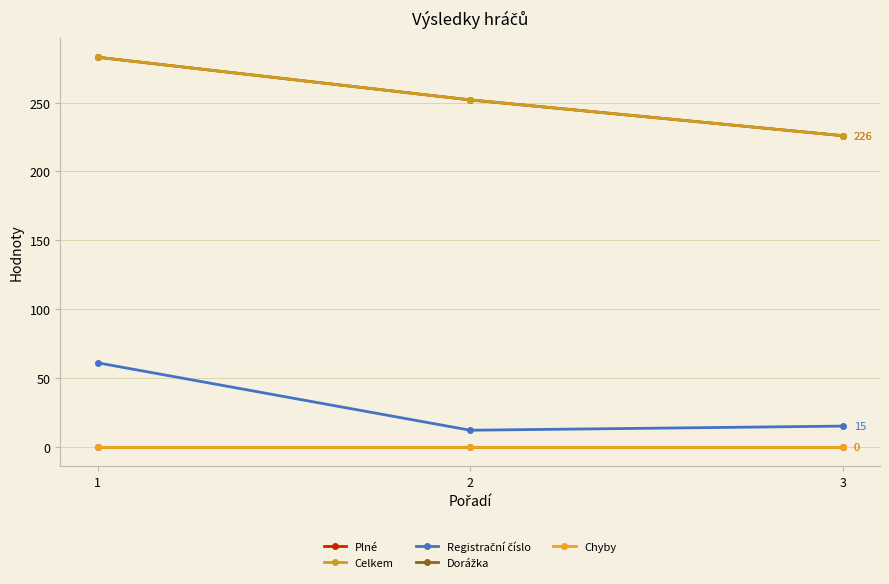

Is it true that Dorážka equals 0 at 1?

True